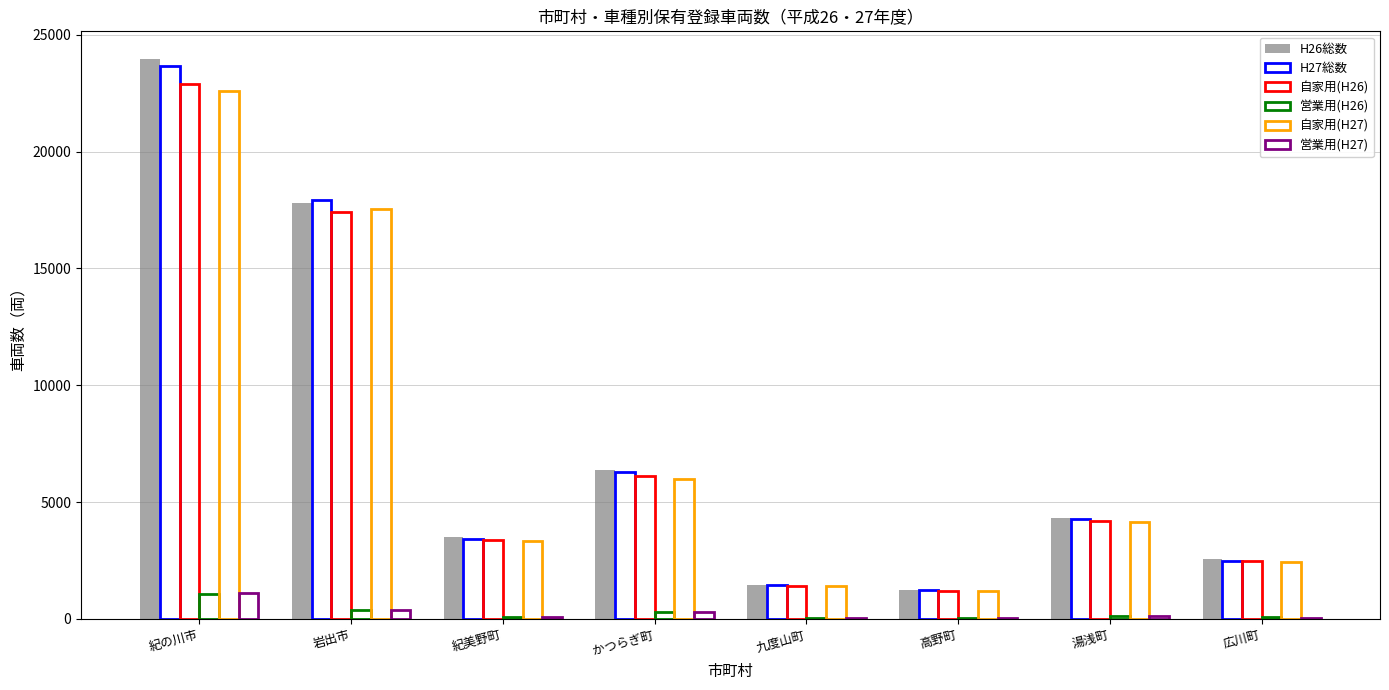

Are the bars grouped side by side (vs. stacked)?

Yes